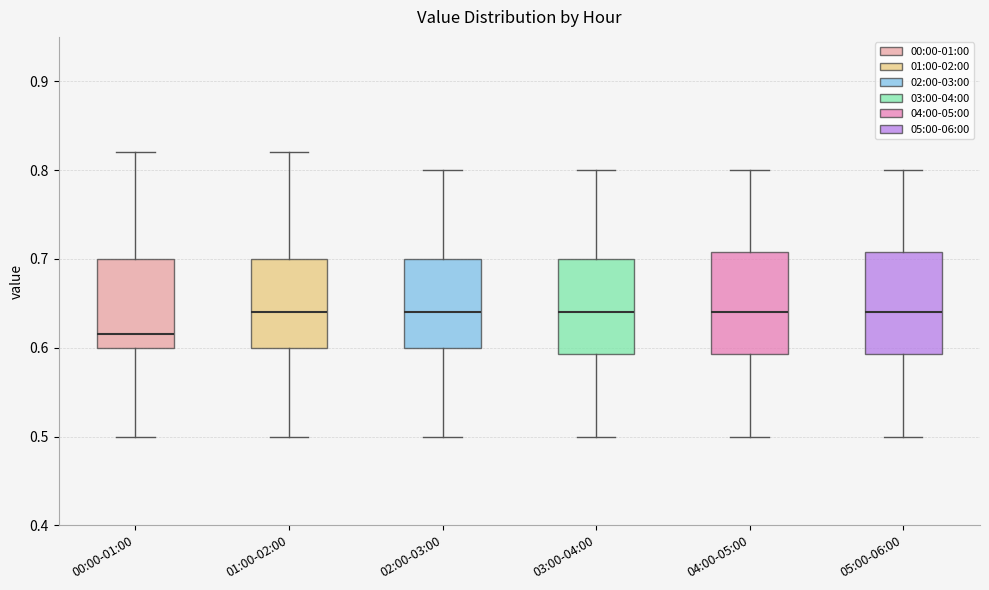

Reading left to right, transcribe this box plot: for each box, give where its median line is, the range the box spans, and where its two whiskers end, as read against the y-axis. The values are not printed on the chart, so give them approximately, as read against the axis.

00:00-01:00: median 0.62, box 0.60 to 0.70, whiskers 0.50 to 0.82
01:00-02:00: median 0.64, box 0.60 to 0.70, whiskers 0.50 to 0.82
02:00-03:00: median 0.64, box 0.60 to 0.70, whiskers 0.50 to 0.80
03:00-04:00: median 0.64, box 0.59 to 0.70, whiskers 0.50 to 0.80
04:00-05:00: median 0.64, box 0.59 to 0.71, whiskers 0.50 to 0.80
05:00-06:00: median 0.64, box 0.59 to 0.71, whiskers 0.50 to 0.80